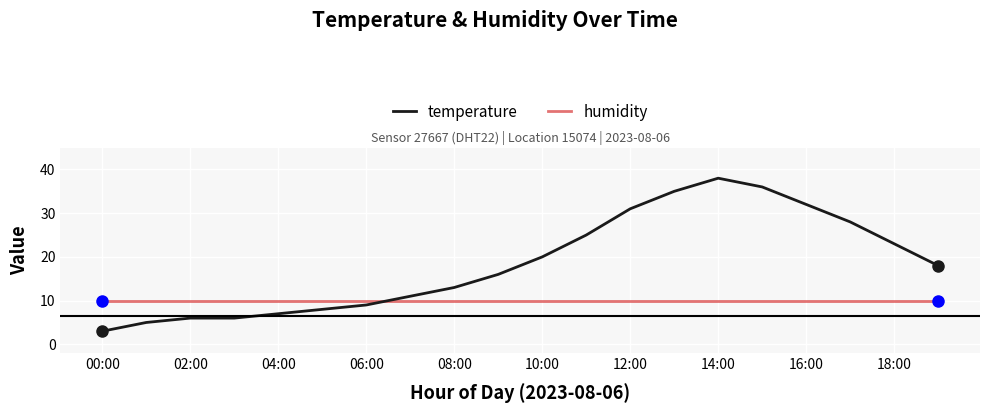

Rank the series by their maximum value, from lowest to highest.

humidity, temperature